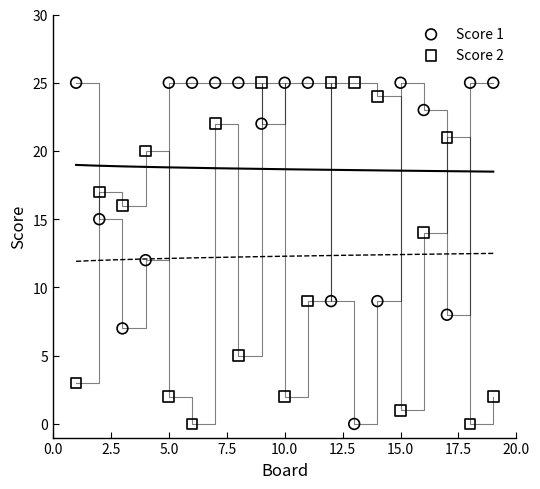

Across all data points, what is the range of X values (max minus min)?

18